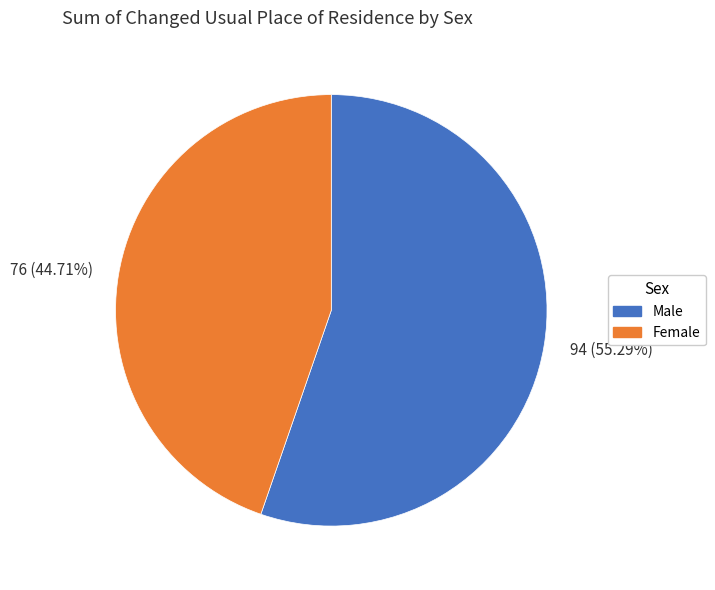

Is there any slice that represents more than half of the pie?

Yes